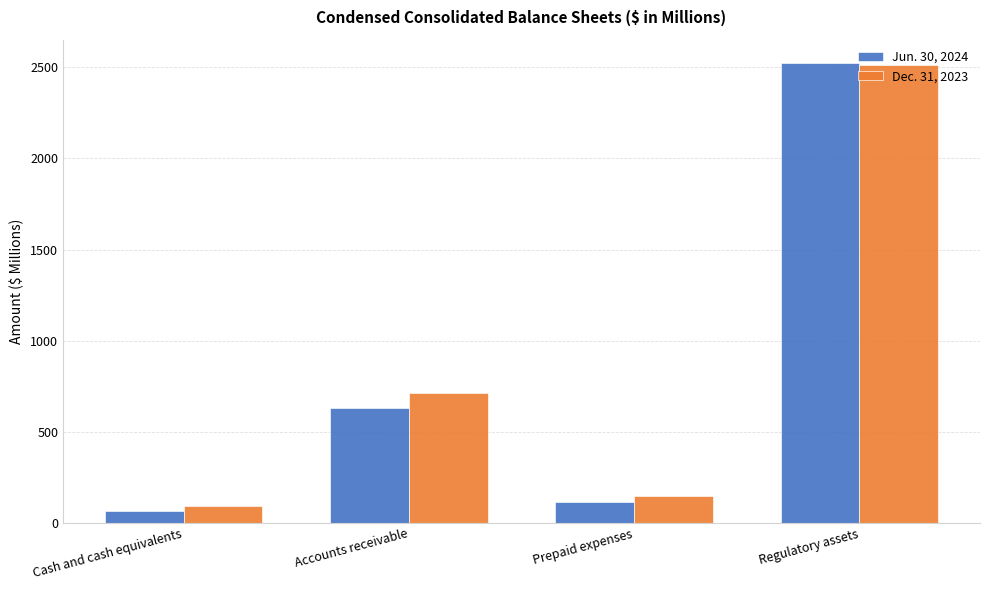

What is the label of the 3rd bar from the left?

Prepaid expenses